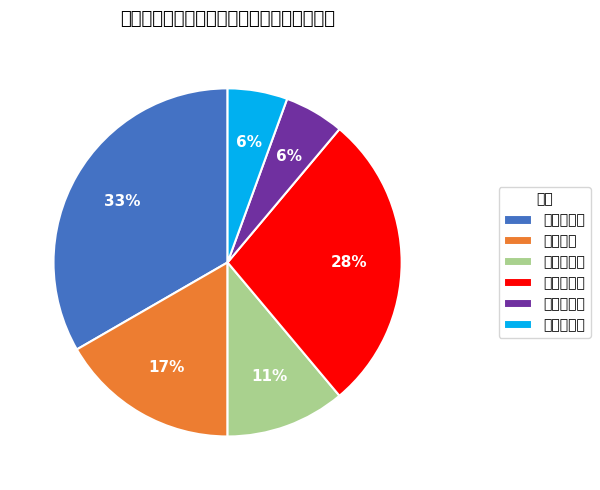

Between 财务中心 and 融资经营部, which is larger?

财务中心